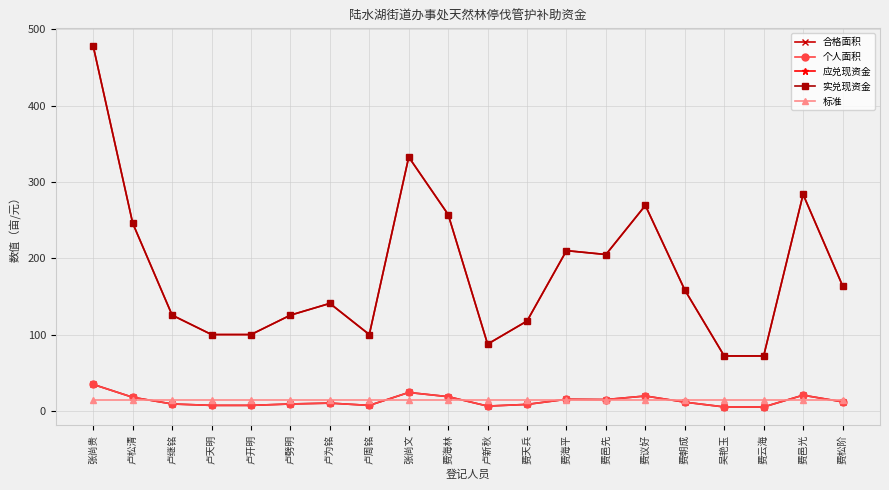

Does the chart have visible grid lines?

Yes